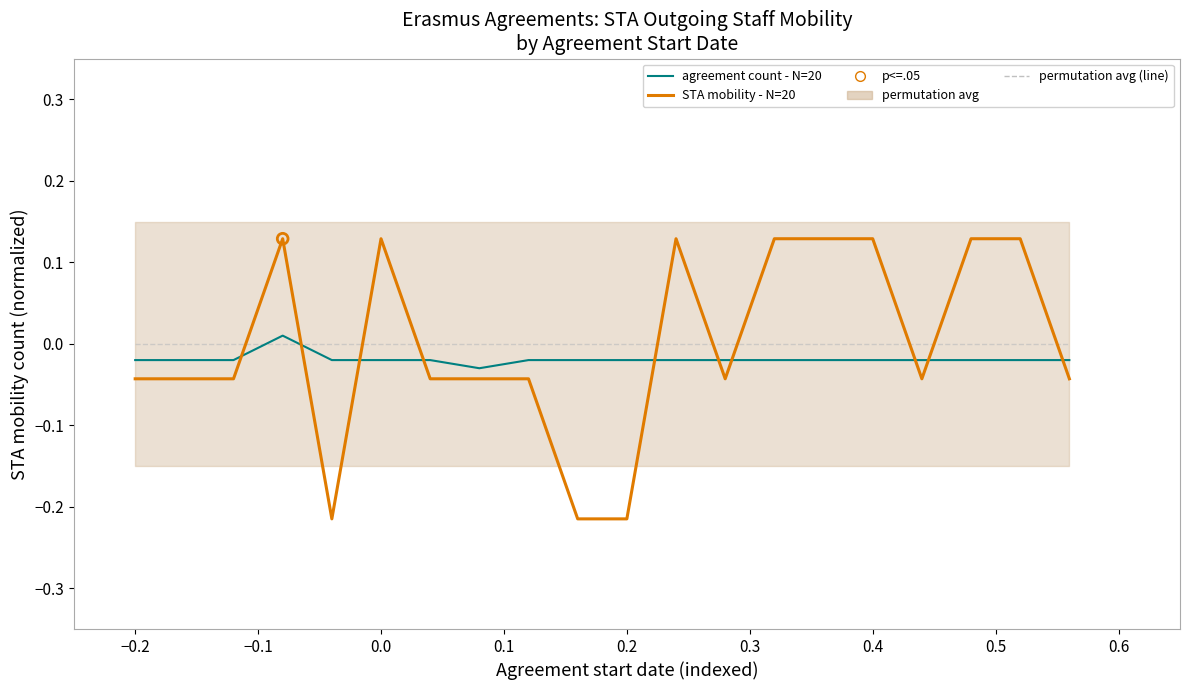

Which series has the largest Y range (max minus min)?

STA mobility - N=20